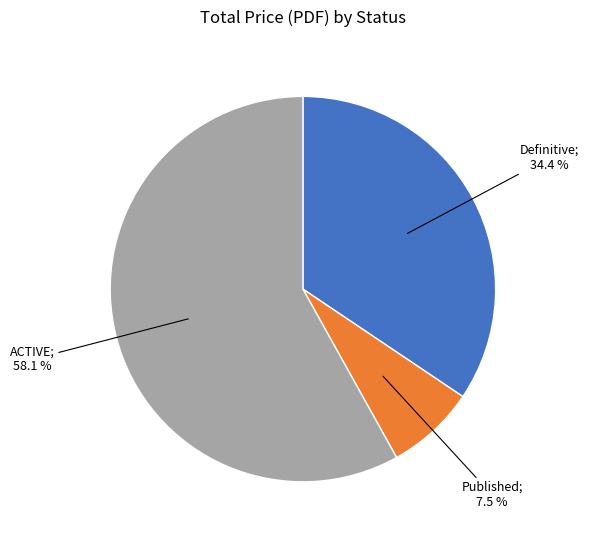

How many slices are in this pie chart?

3